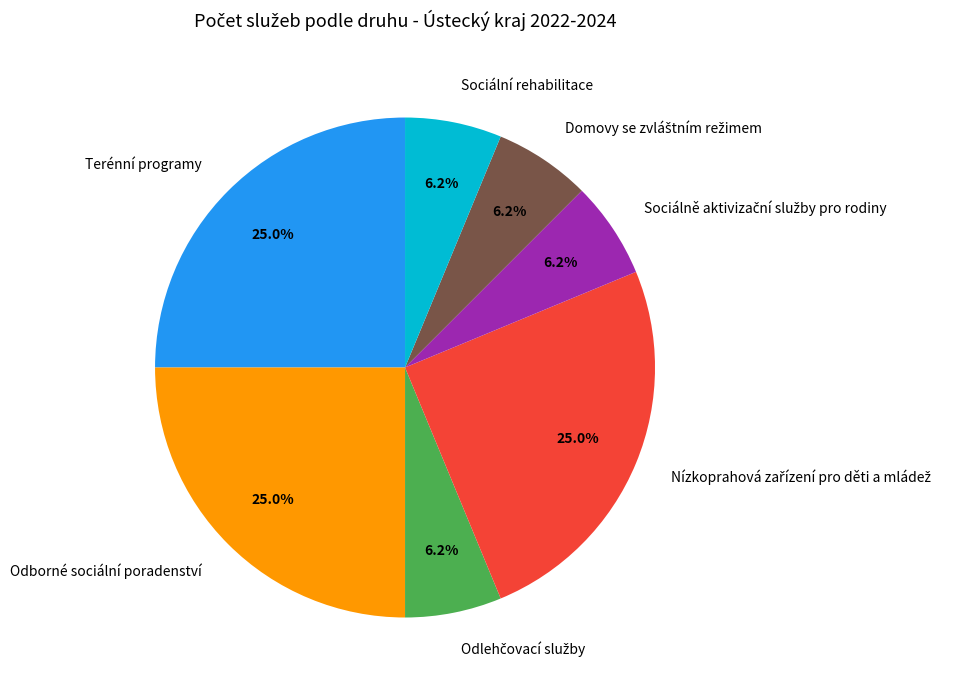

Is there any slice that represents more than half of the pie?

No